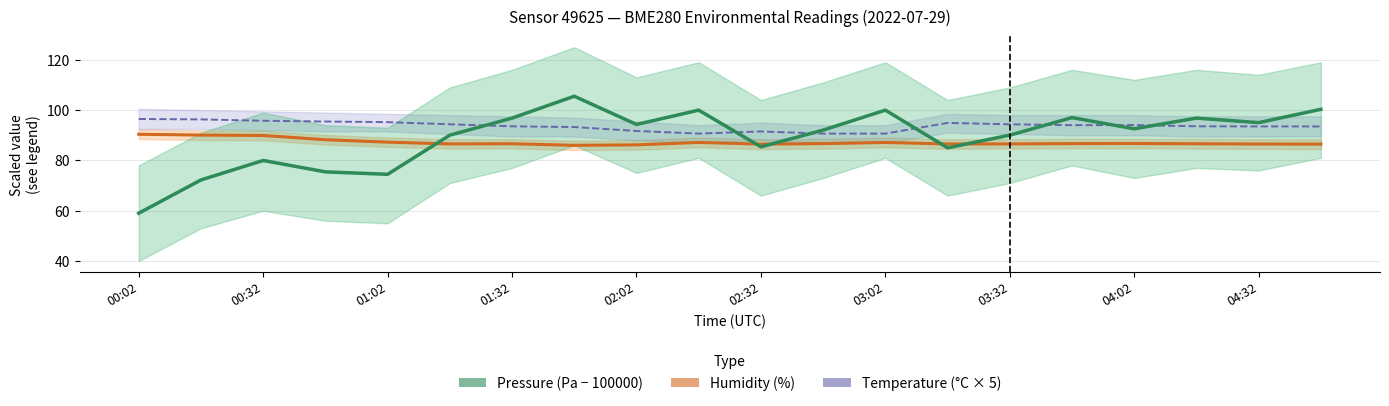

What position from the left is 19?

20